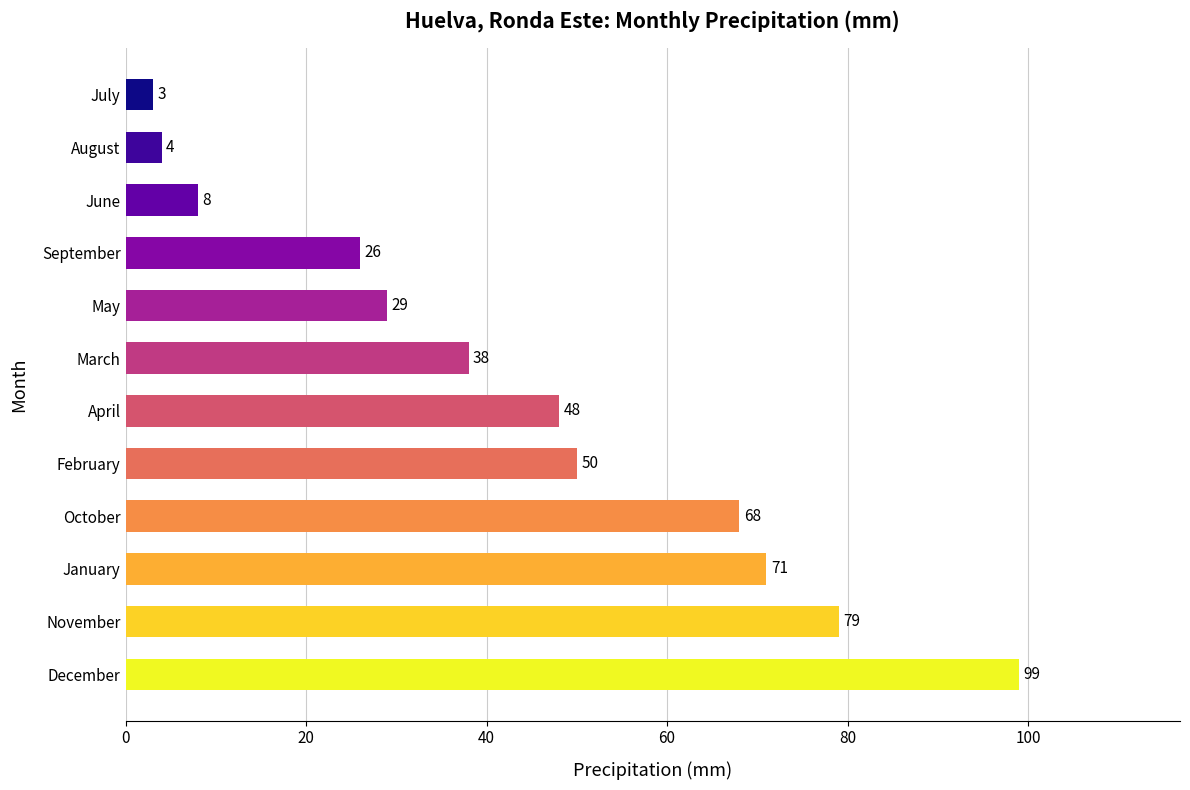

The chart shows a value of 63 at December. True or false?

False